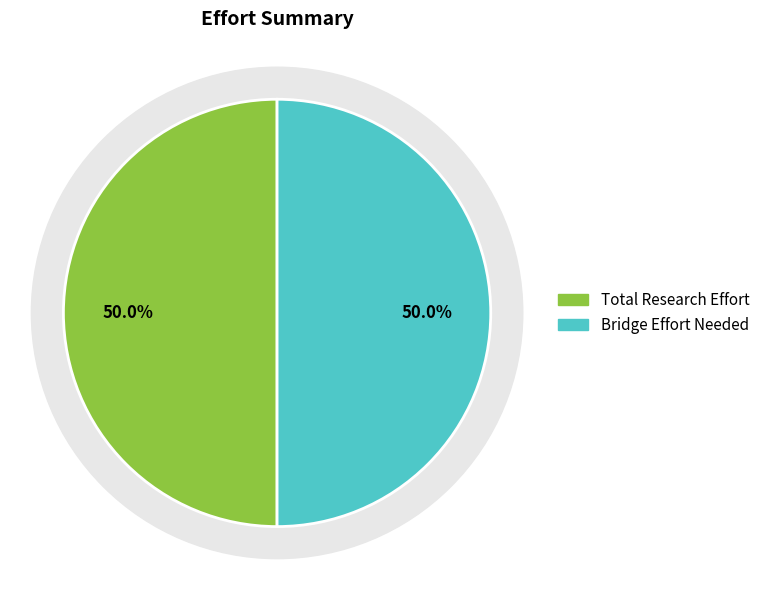

Does any single category account for the majority?

No